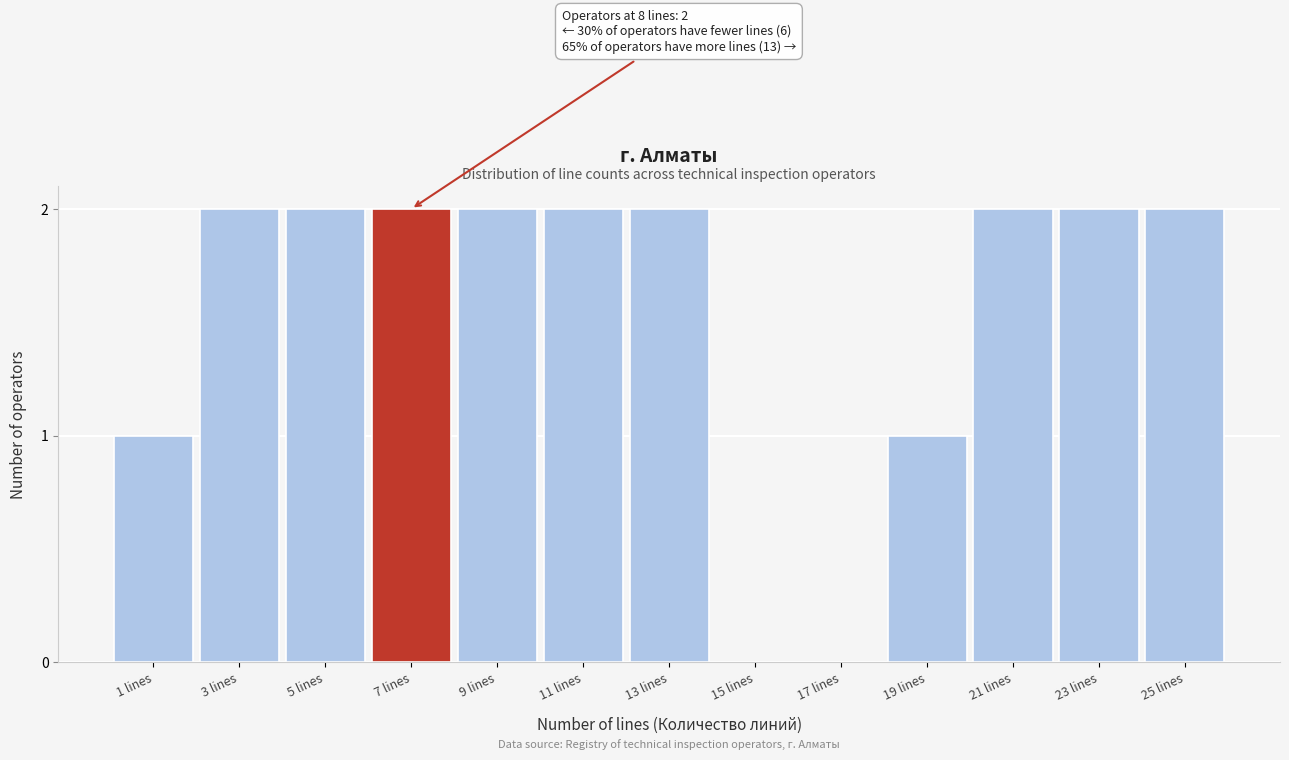

Reading left to right, extract all data points from this chart.

1 lines=1	3 lines=2	5 lines=2	7 lines=2	9 lines=2	11 lines=2	13 lines=2	15 lines=0	17 lines=0	19 lines=1	21 lines=2	23 lines=2	25 lines=2